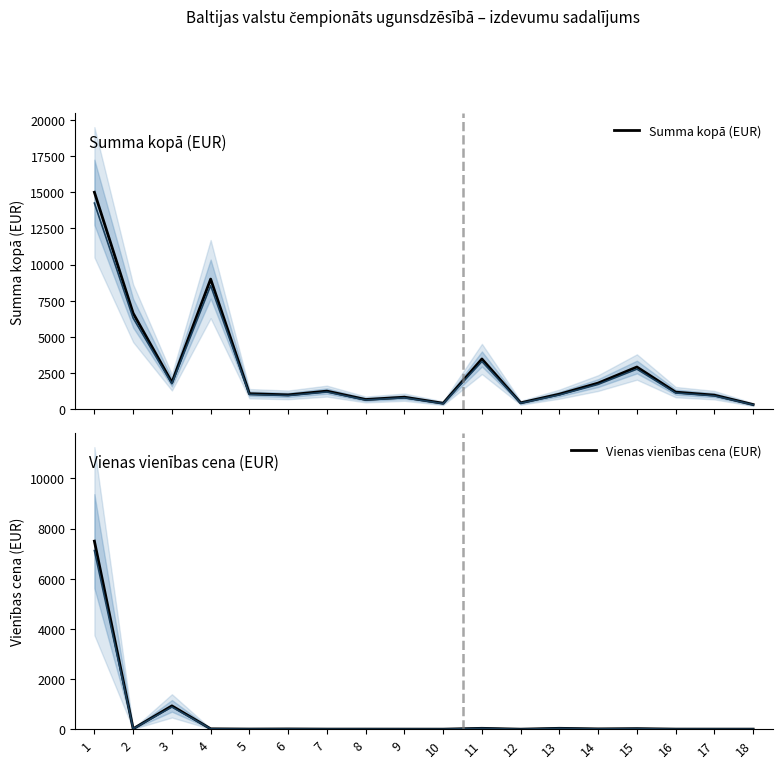

How many data points in Summa kopā (EUR) are above 1190?

8